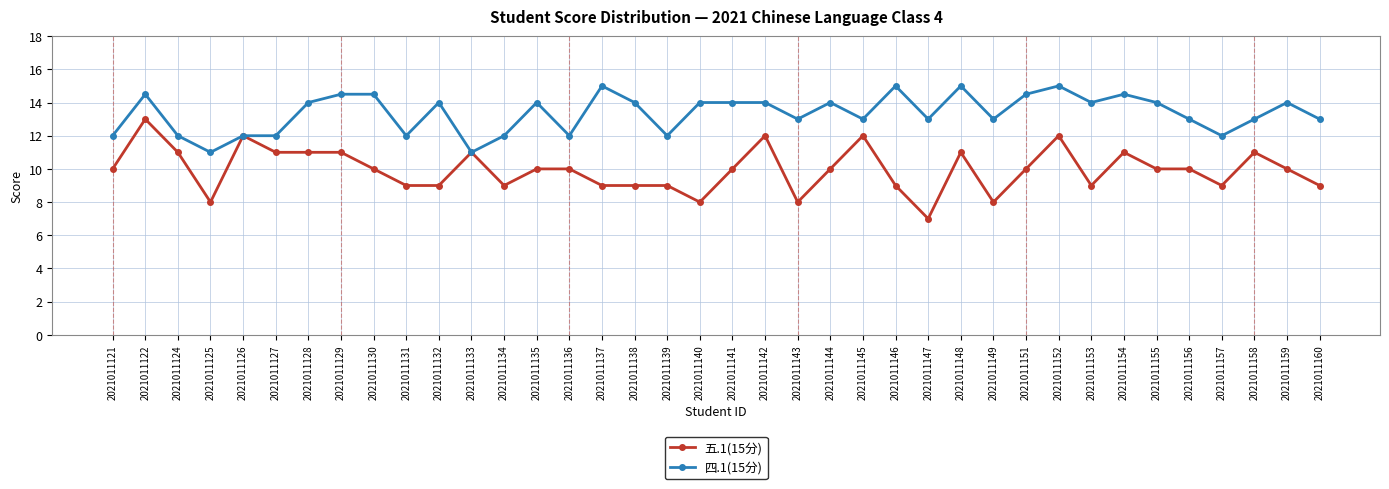

True or false: 四.1(15分) has a value of 22.1 at 2021011156.

False